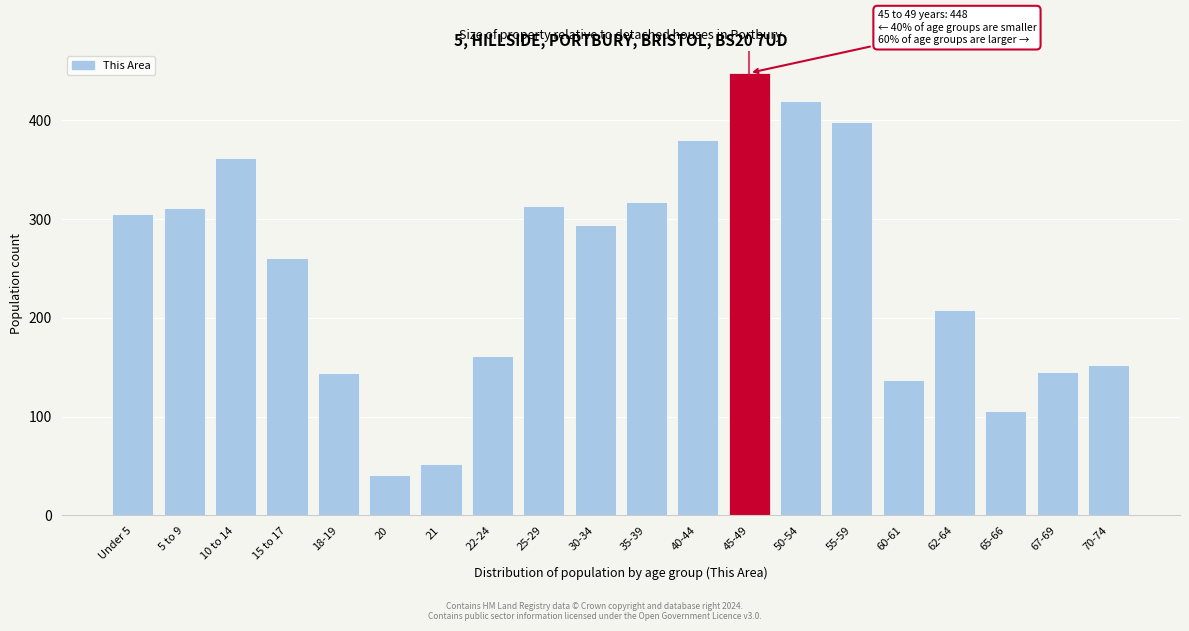

What is the smallest value displayed?

41